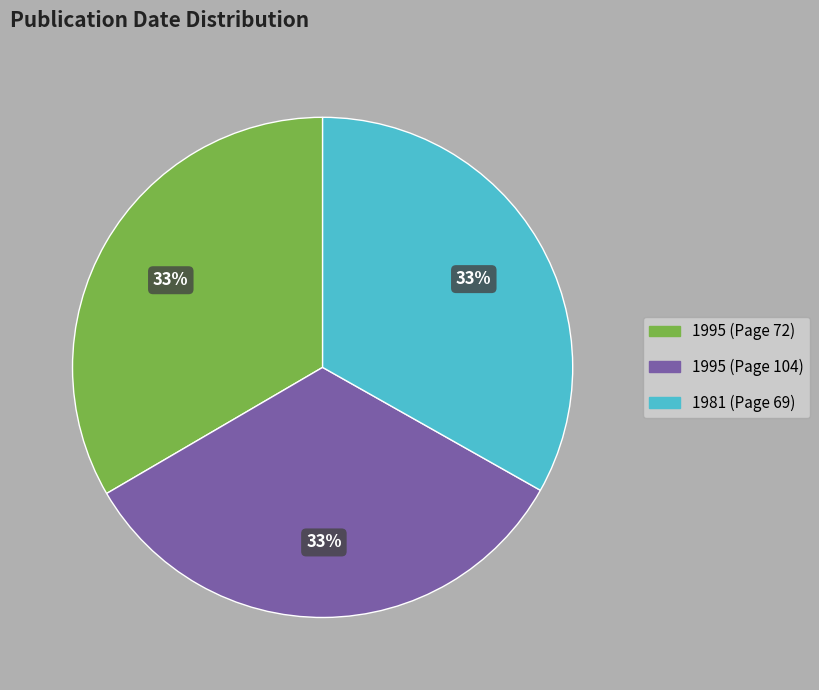

Do 1981 (Page 69) and 1995 (Page 104) together represent more than half of the pie?

Yes